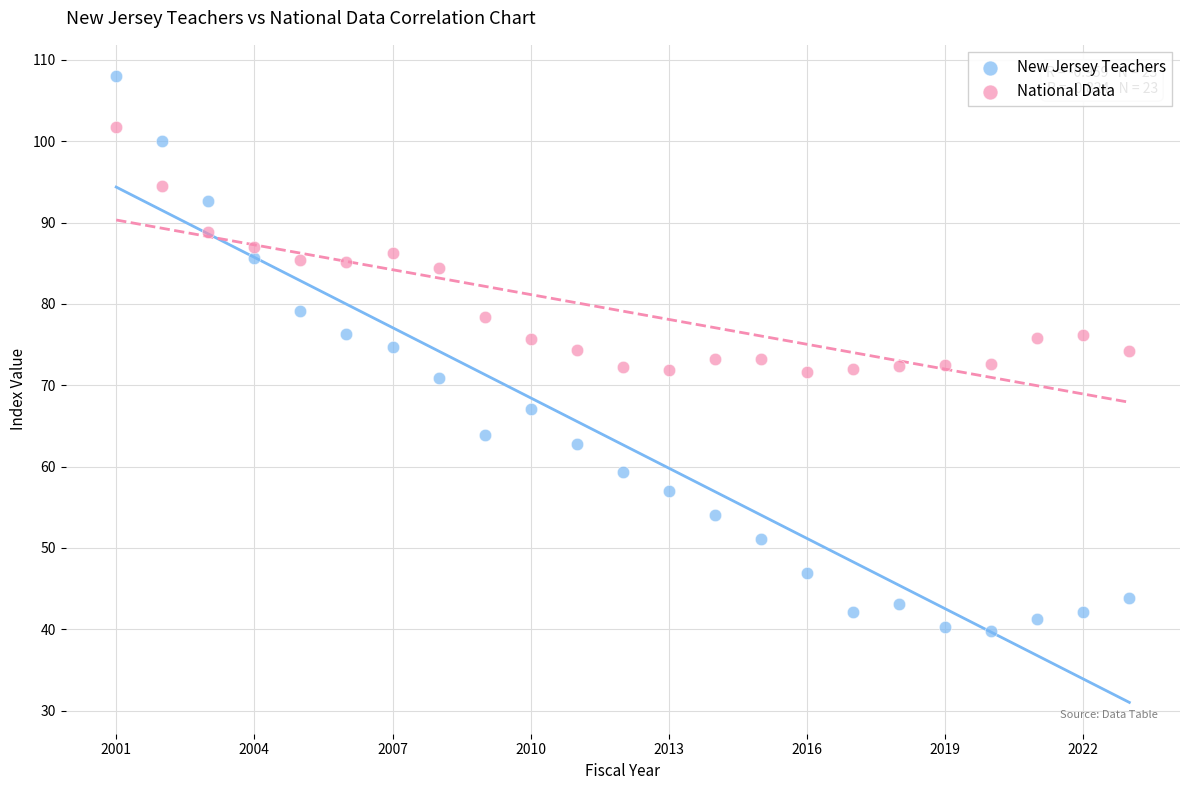

Which series contains the highest Y value?

New Jersey Teachers